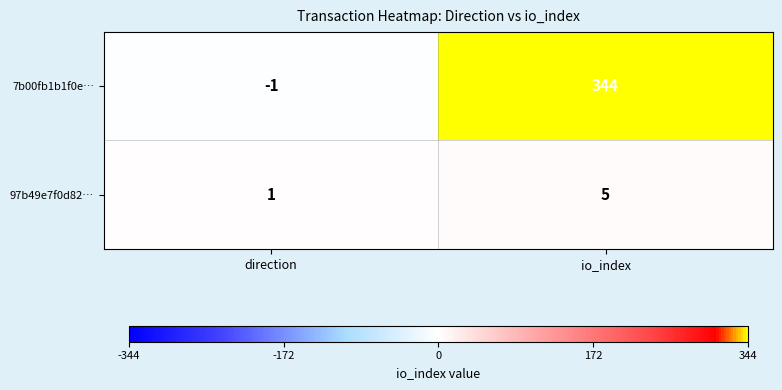

Reading left to right, list all the values displayed in this chart.

7b00fb1b1f0e…: -1	344
97b49e7f0d82…: 1	5